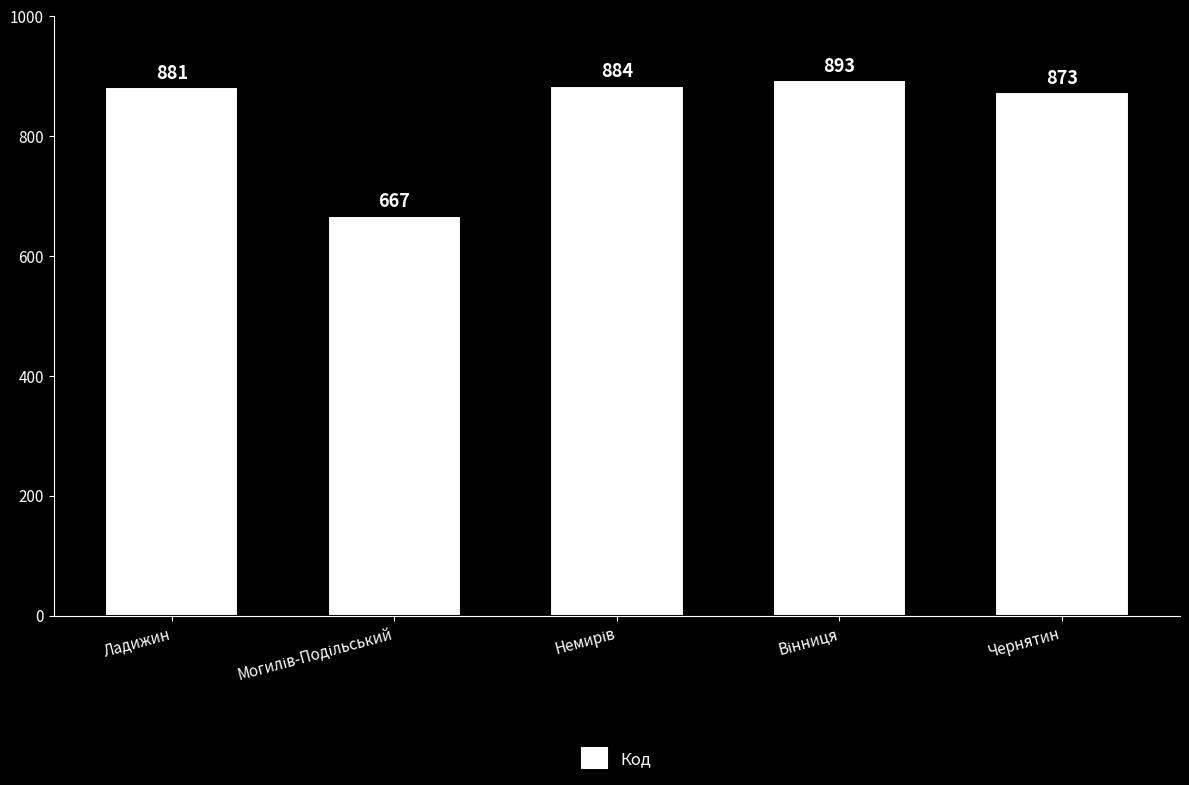

What is the value of the 2nd bar from the left?

667